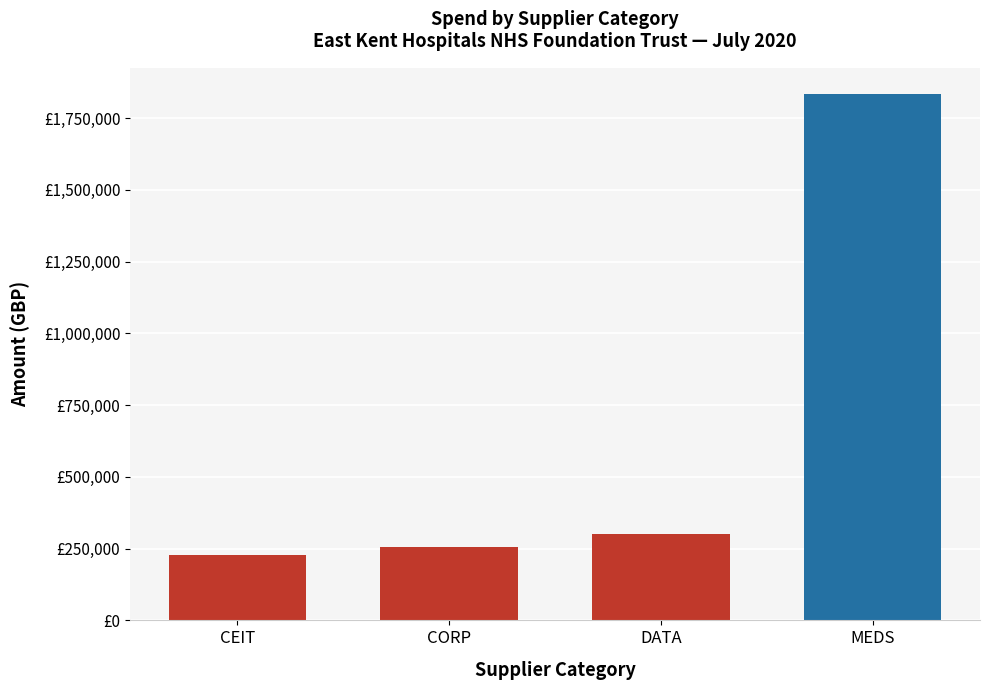

What is the minimum value shown in the chart?

227461.1